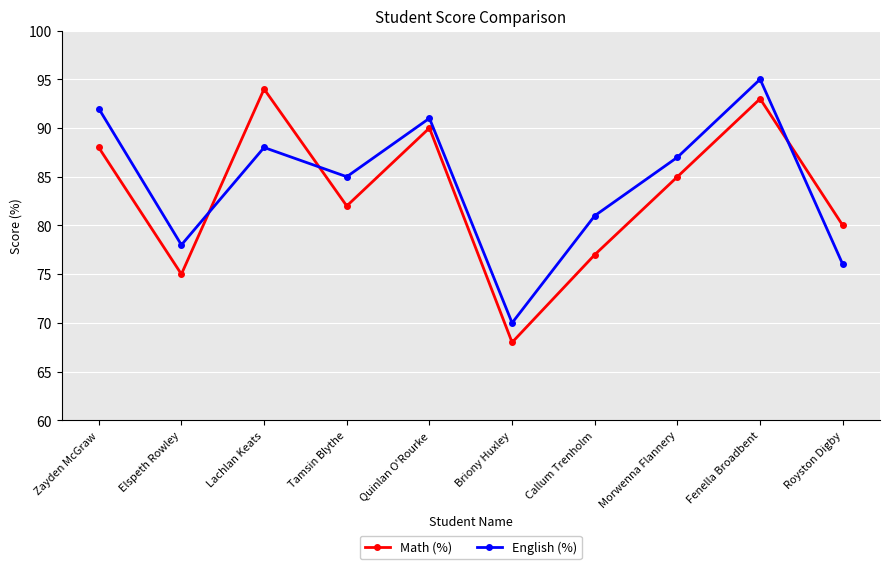

What is the sum of the Math (%) values at Briony Huxley and Royston Digby?

148